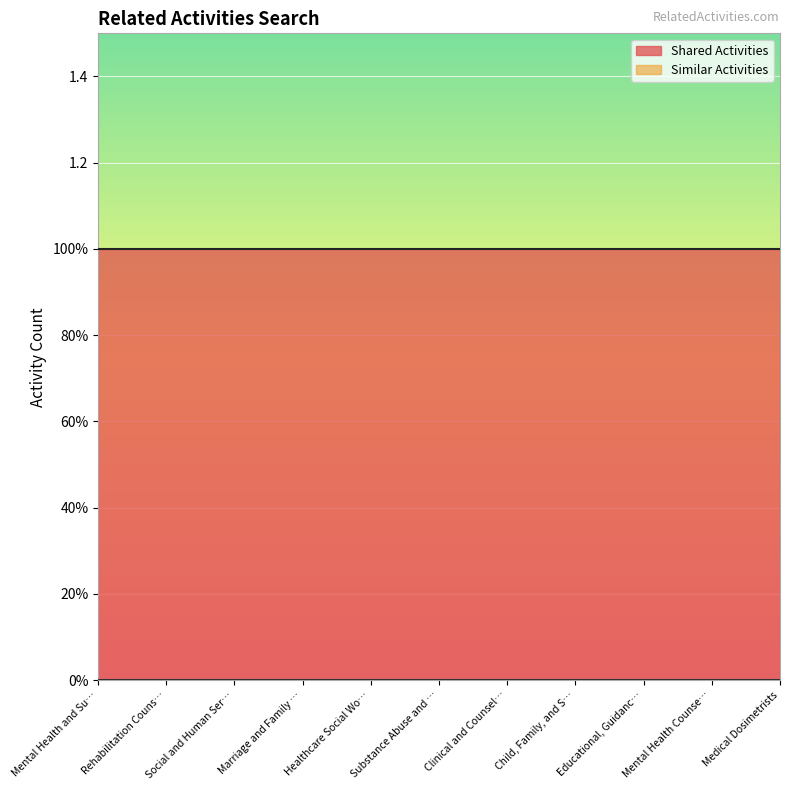

Does the chart display data point markers on the line(s)?

No